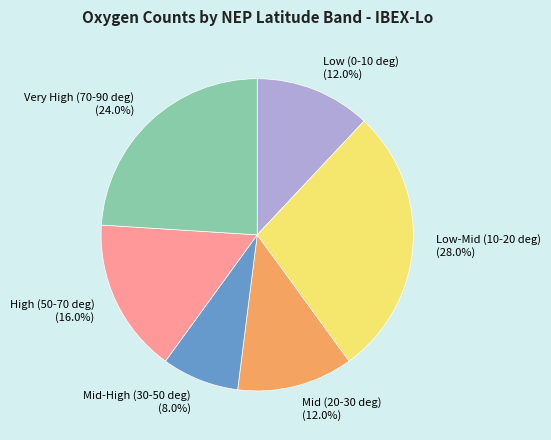

Is there any slice that represents more than half of the pie?

No